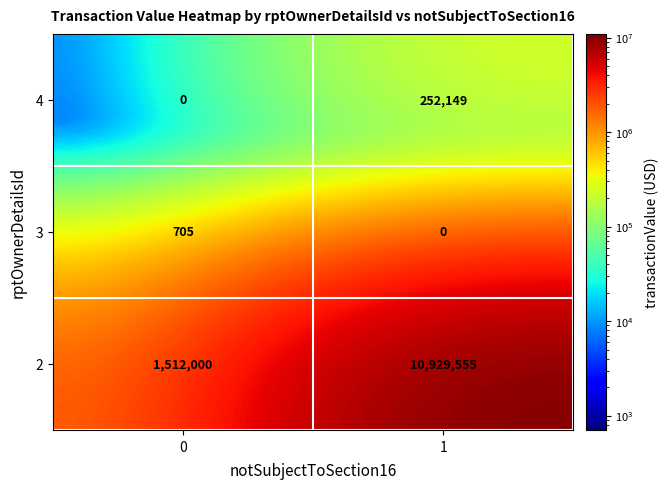

Rank the series by their maximum value, from lowest to highest.

3, 4, 2